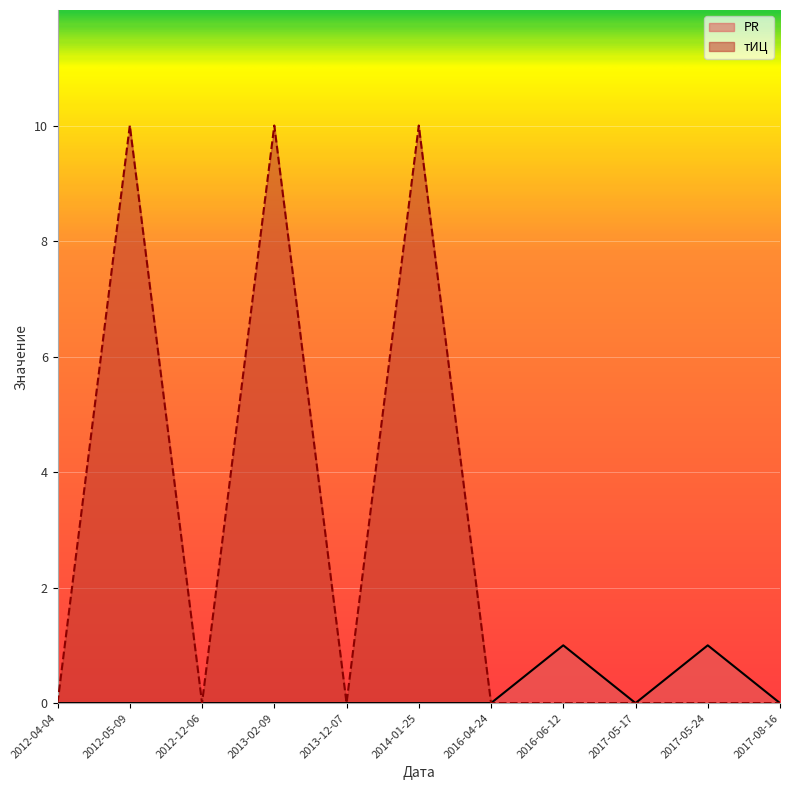

True or false: тИЦ and PR intersect in this chart.

False